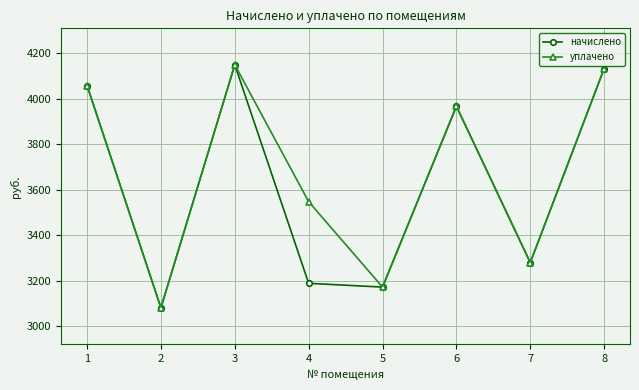

What is the sum of all начислено values?

29021.4